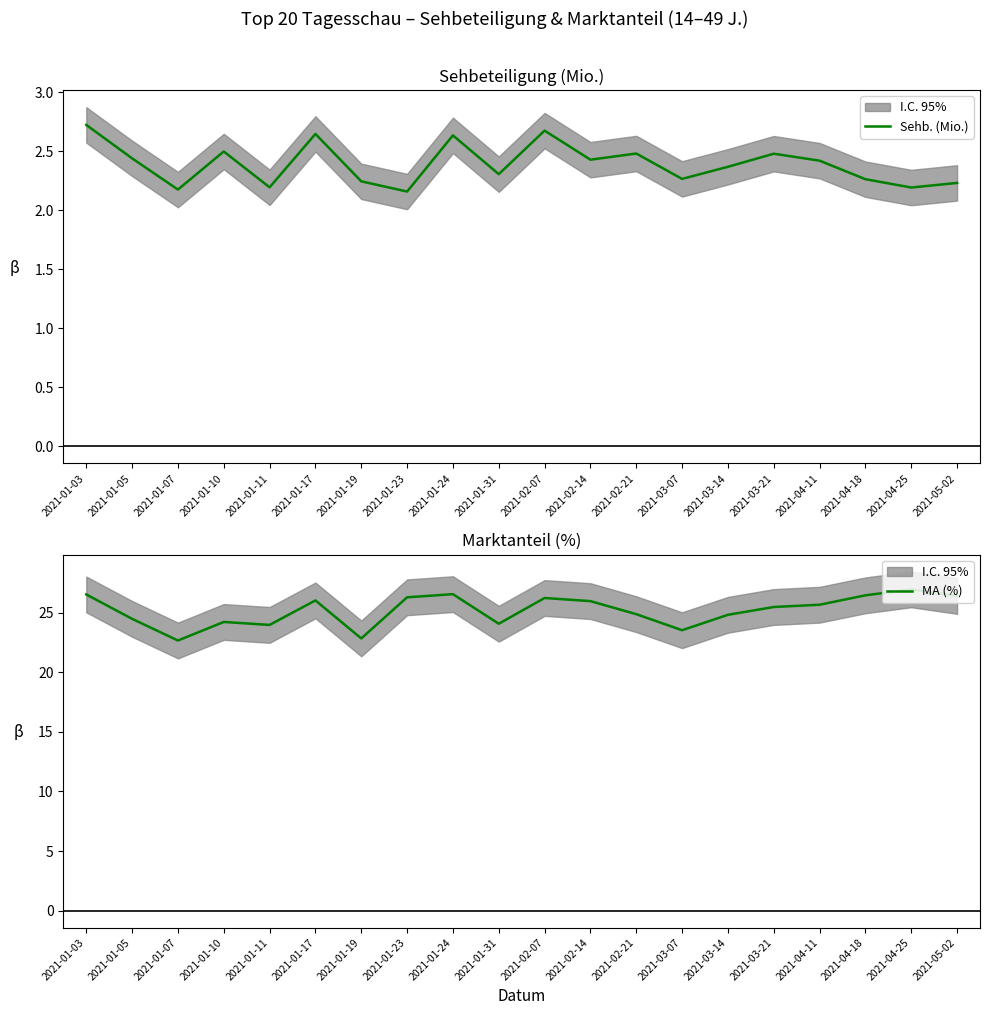

Which has a higher value, 2021-01-17 or 2021-01-10?

2021-01-17